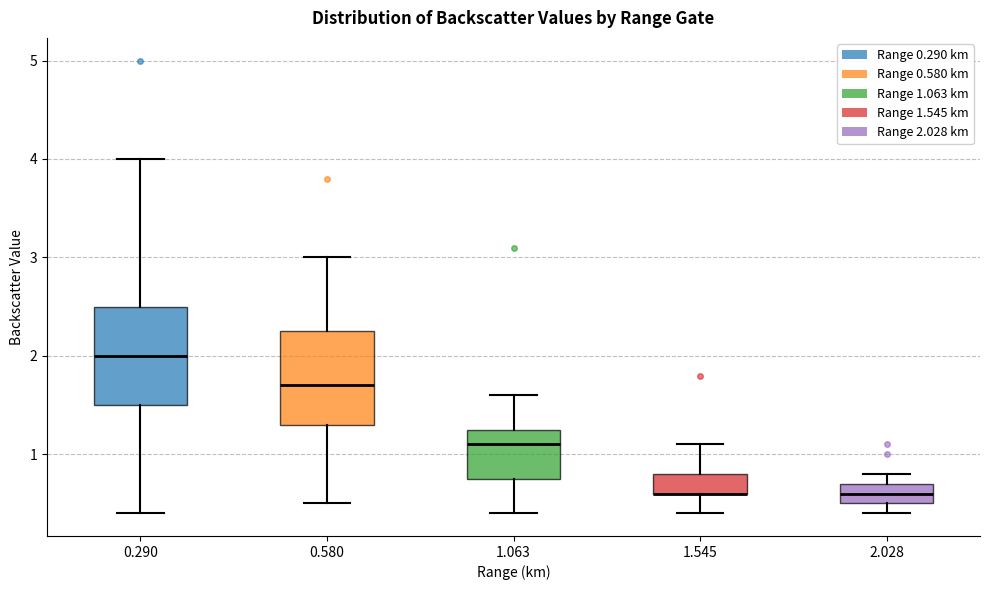

Reading left to right, read every box against the y-axis: the position of its median line, the range the box covers, and the ends of its whiskers. The values are not printed on the chart, so give them approximately, as read against the axis.

0.290: median 2.0, box 1.5 to 2.5, whiskers 0.4 to 4.0
0.580: median 1.7, box 1.3 to 2.3, whiskers 0.5 to 3.0
1.063: median 1.1, box 0.8 to 1.3, whiskers 0.4 to 1.6
1.545: median 0.6 (drawn on the box's lower edge), box 0.6 to 0.8, whiskers 0.4 to 1.1
2.028: median 0.6, box 0.5 to 0.7, whiskers 0.4 to 0.8